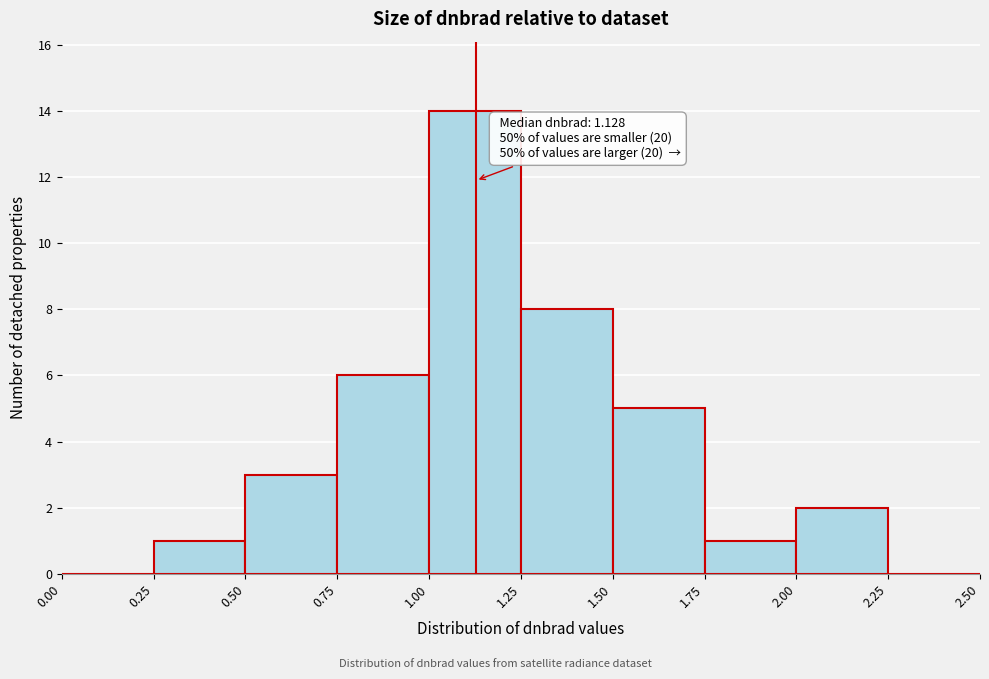

Which range on the x-axis has the tallest bar?

1.00 to 1.25